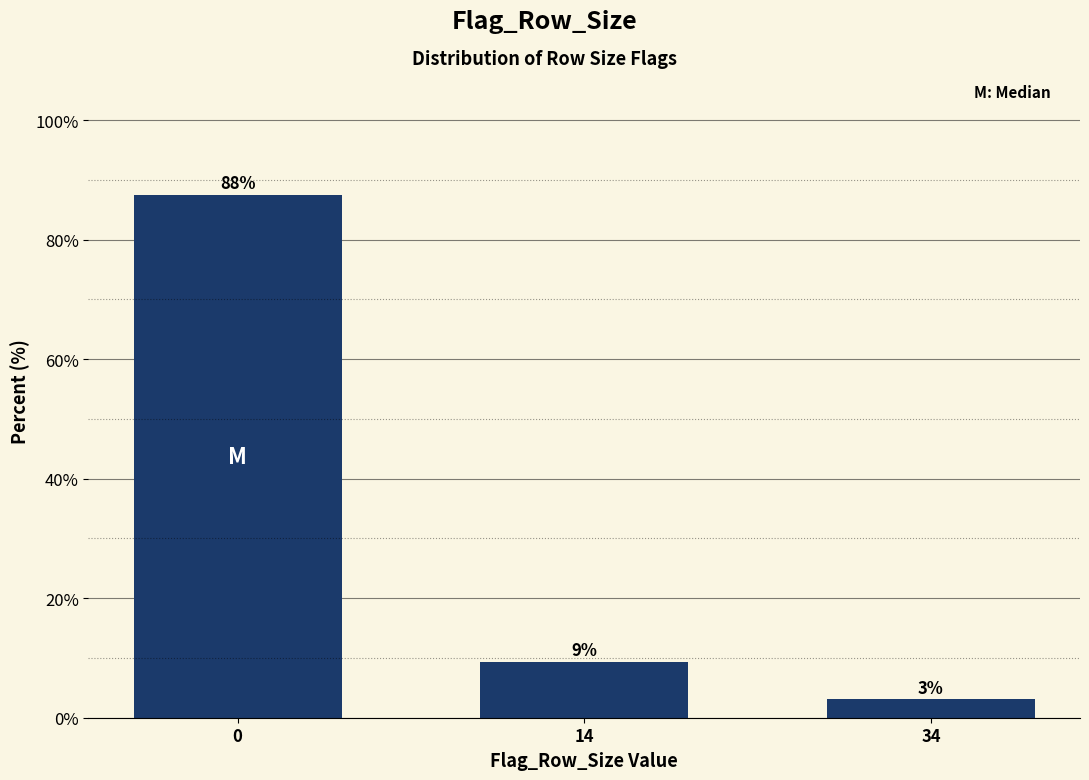

How many bars are there in total?

3